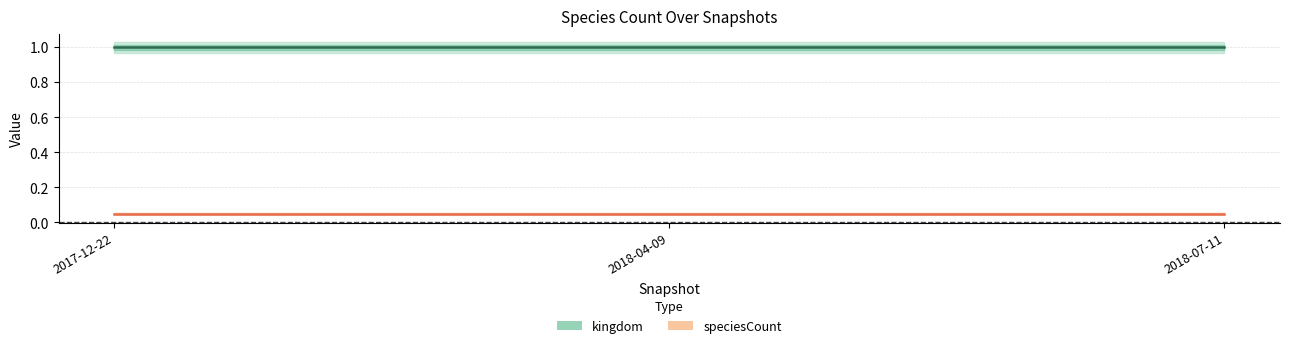

What is the label of the 2nd point from the left?

2018-04-09